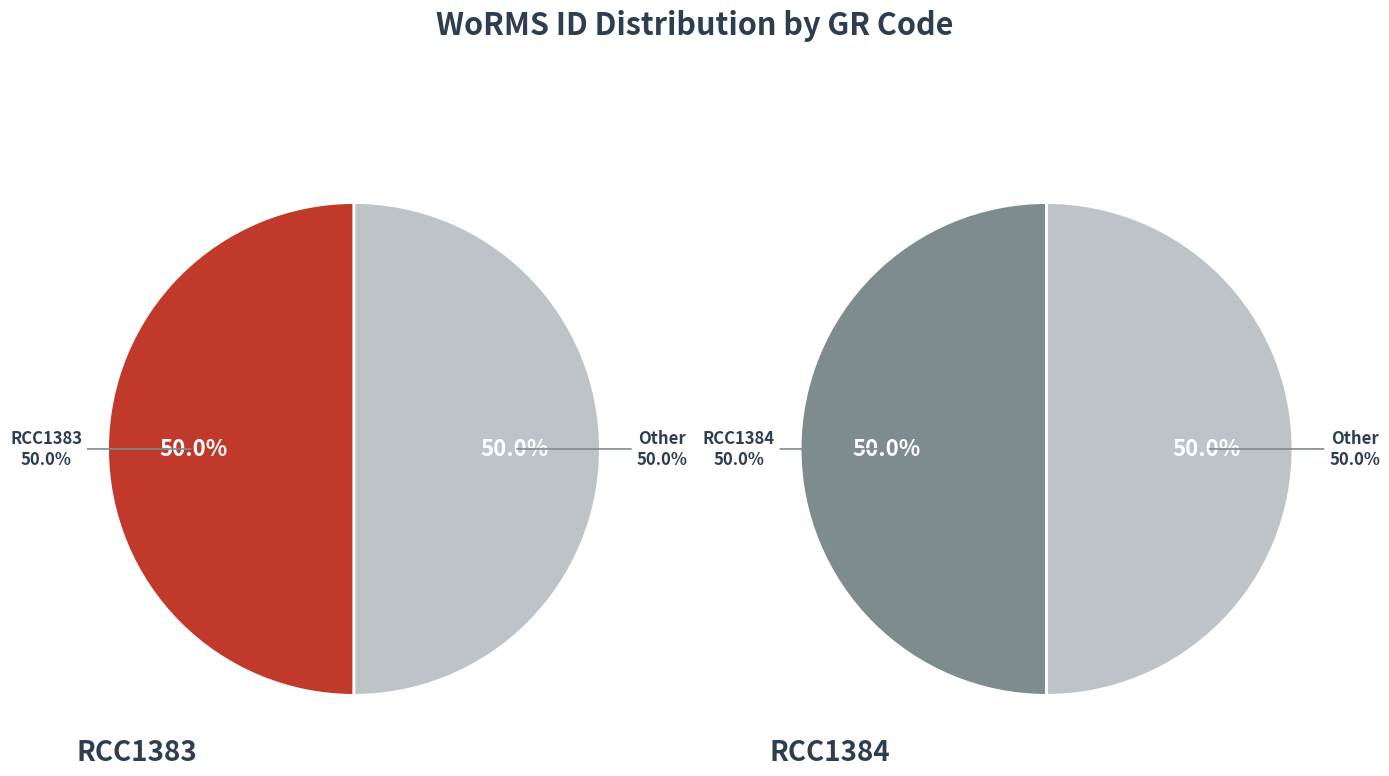

How many segments does this pie chart have?

2